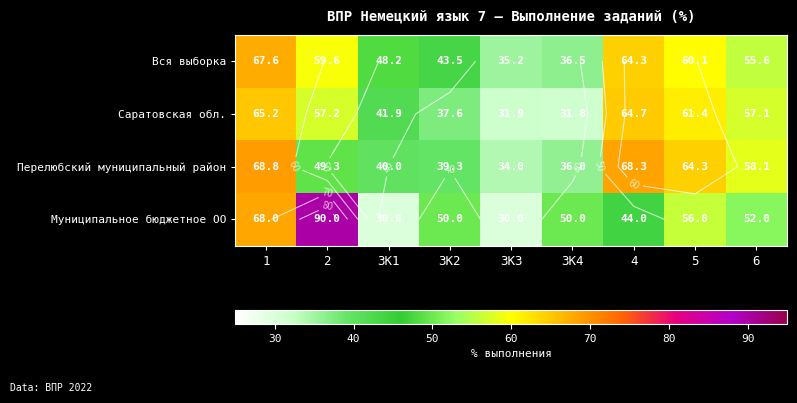

Between 3K1 and 3K2, which series saw the biggest shift?

Муниципальное бюджетное ОО